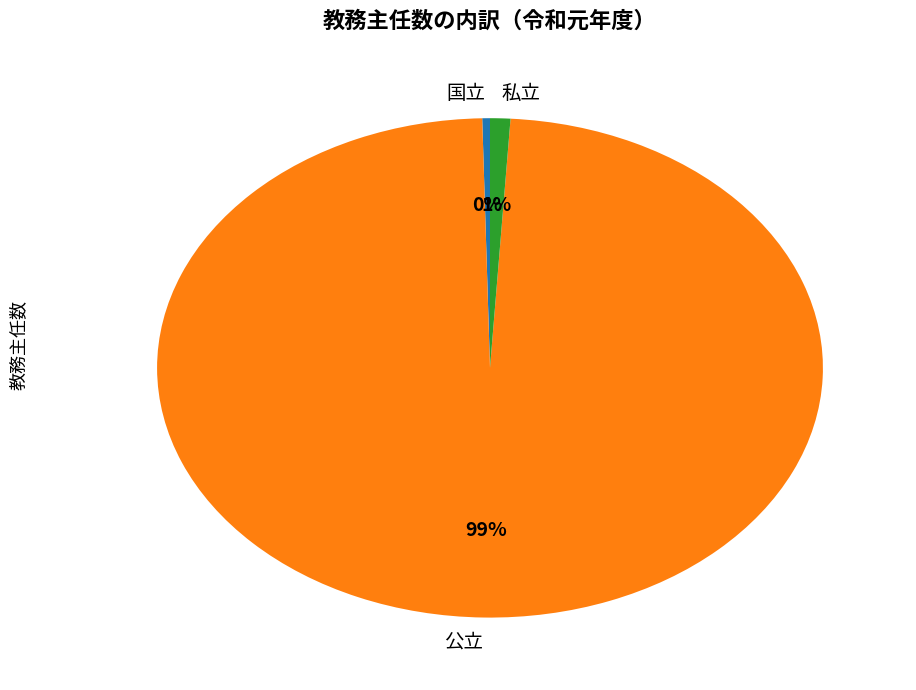

Between 私立 and 国立, which is larger?

私立